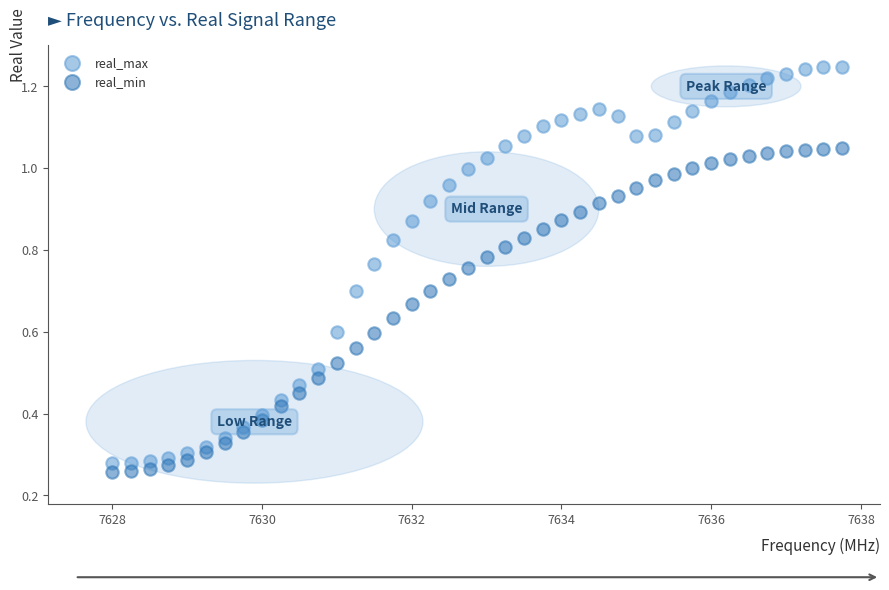

What are all the series names shown in the legend?

real_max, real_min